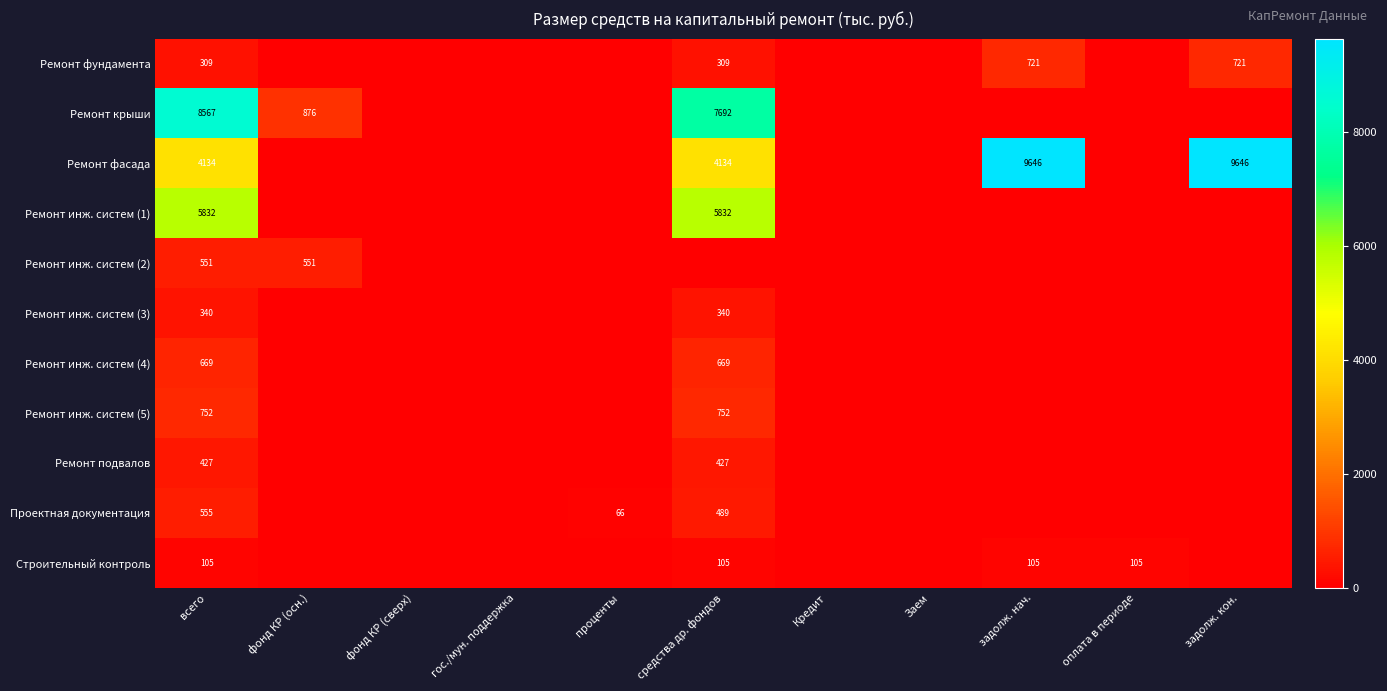

The value of Ремонт инж. систем (4) at Заем is 0.0. True or false?

True